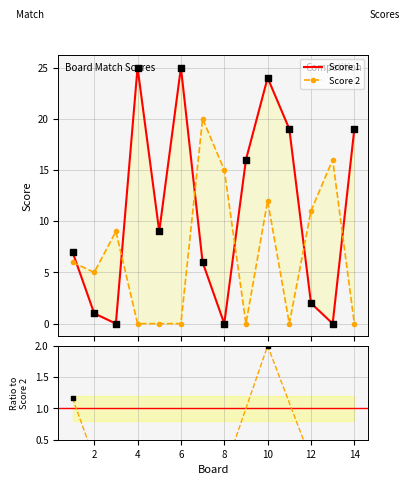

Is the value of Score 2 at 6 greater than the value of Score 1 at 12?

No